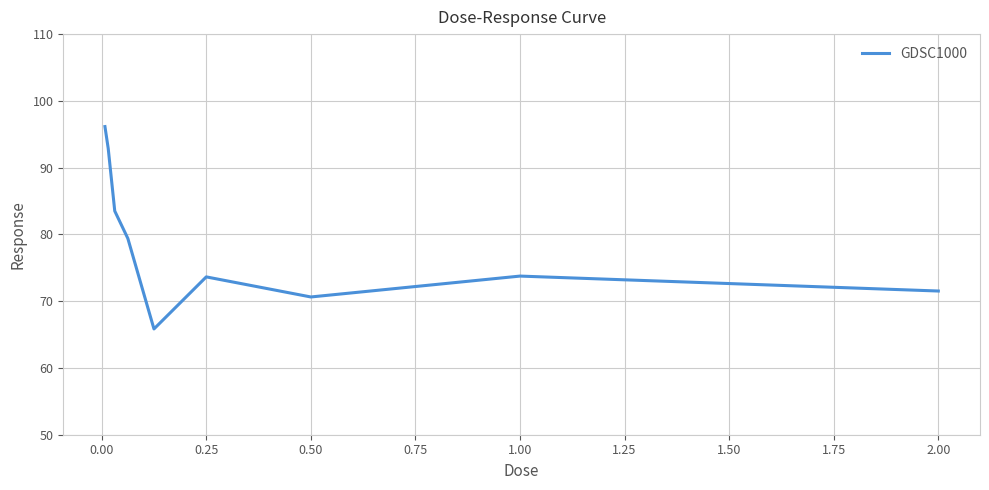

What is the minimum value shown in the chart?

65.8